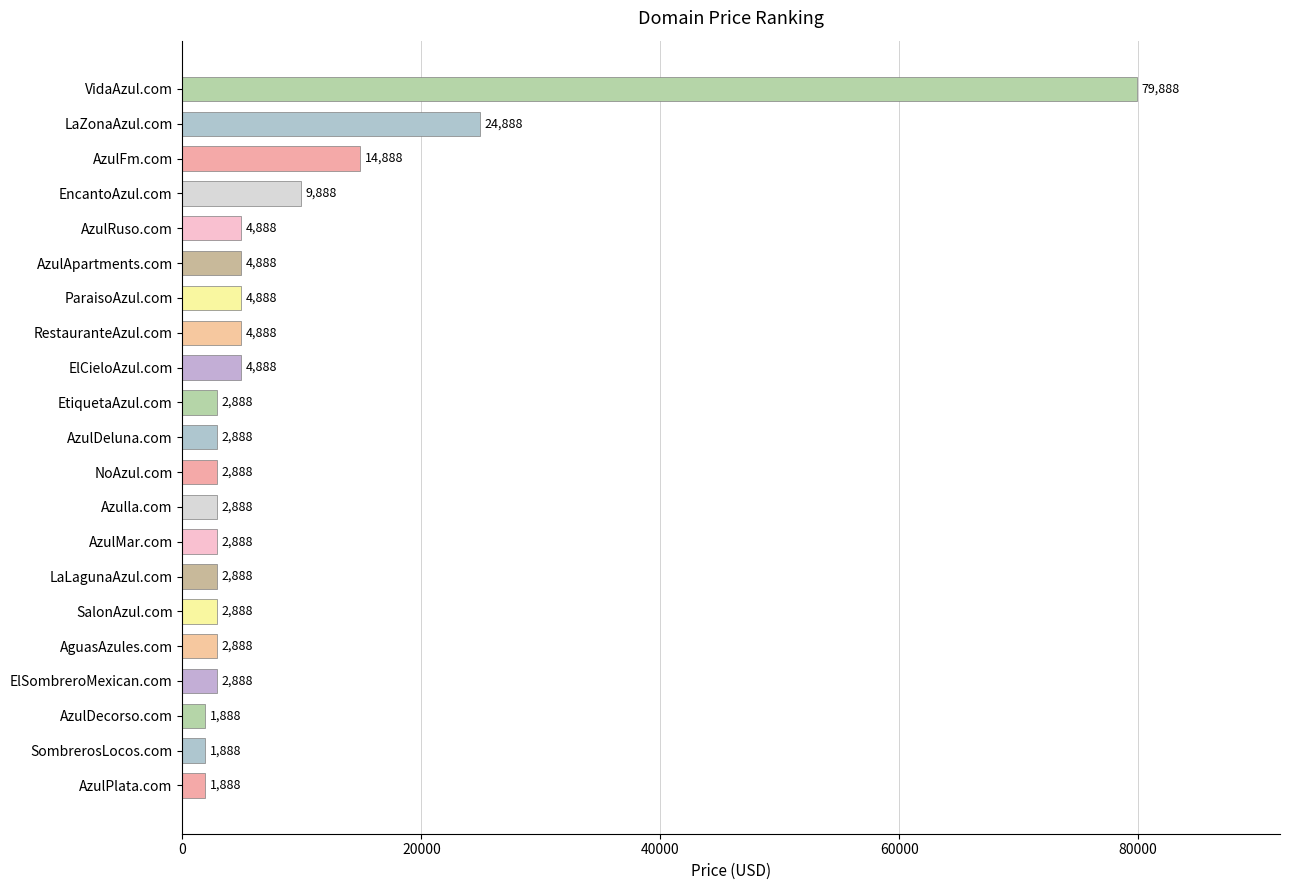

At which label is the value closest to 40888?

LaZonaAzul.com